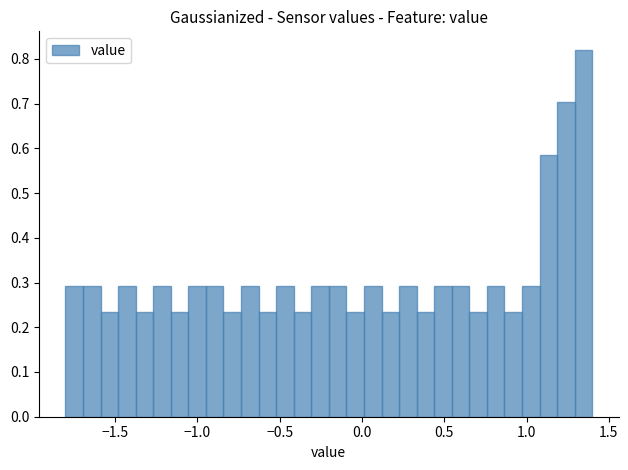

Read against the x-axis, roughly where is the centre of the tallest bar?

1.35